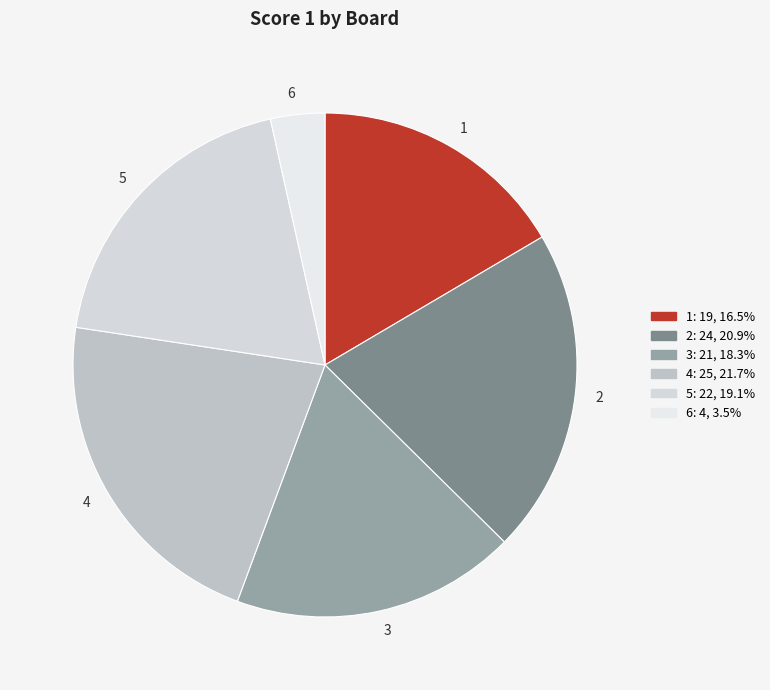

How many slices are in this pie chart?

6